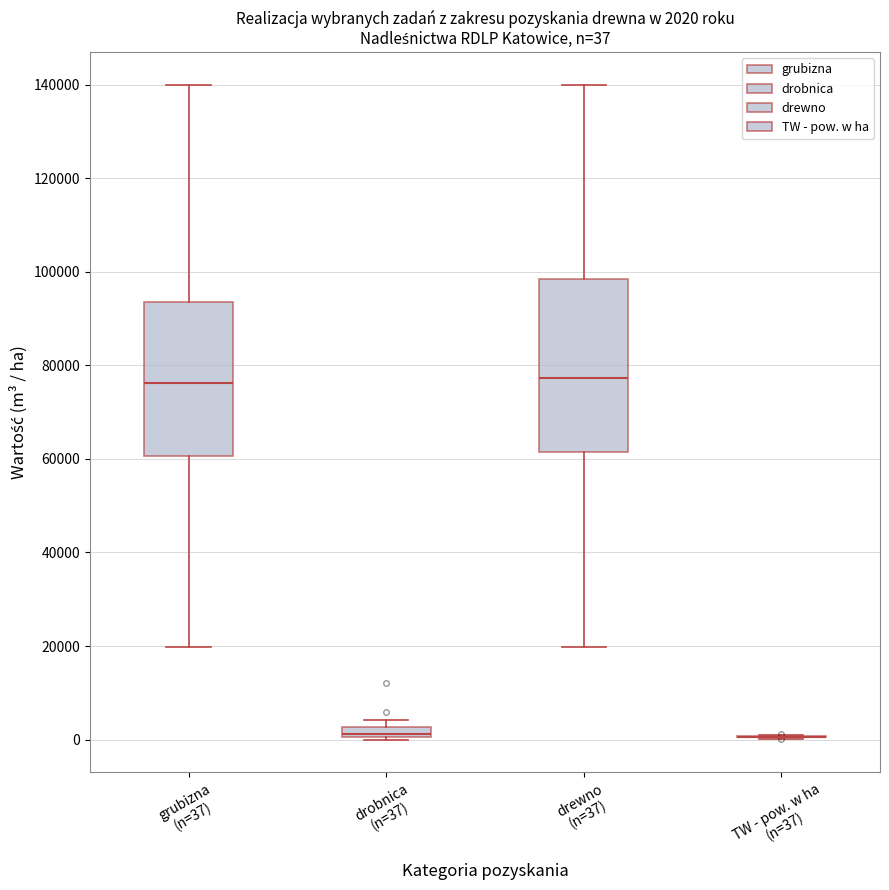

Which box is the tallest, from its lower edge to its upper edge?

drewno (n=37)